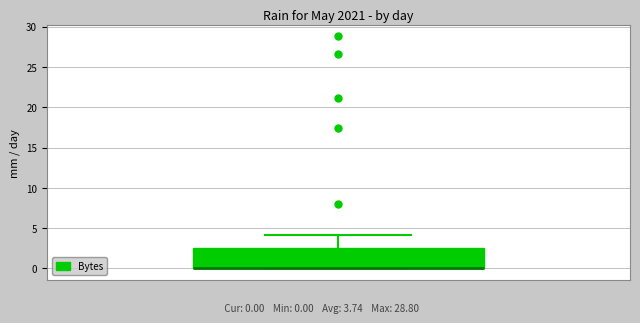

Read this box plot against the y-axis: the position of the median line, the range covered by the box, and the ends of both whiskers. The values are not printed on the chart, so give them approximately, as read against the axis.

median 0.0 (drawn on the box's lower edge), box 0.0 to 2.5, whiskers 0.0 to 4.0